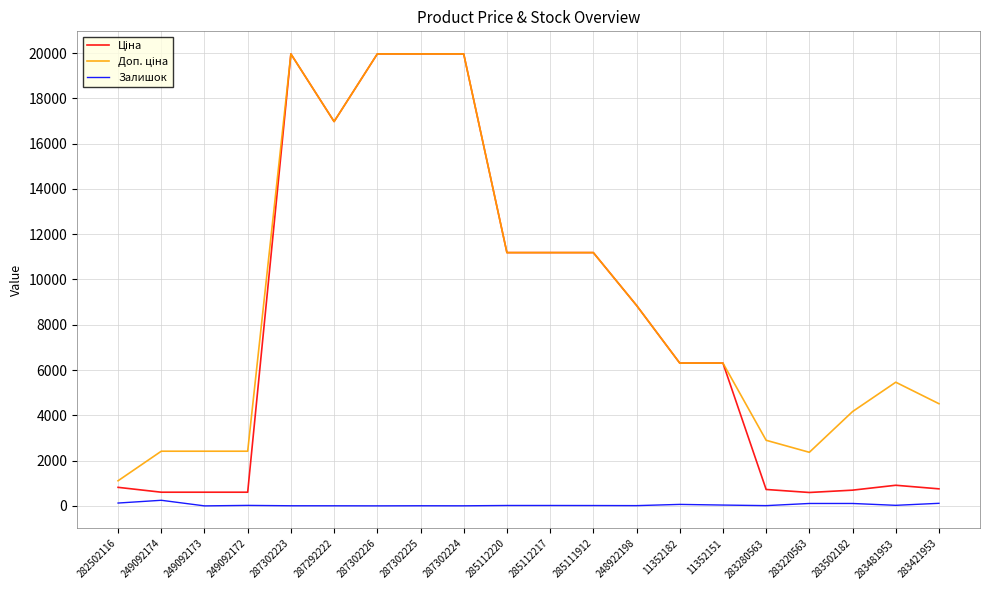

What is the maximum value shown in the chart?

19964.2